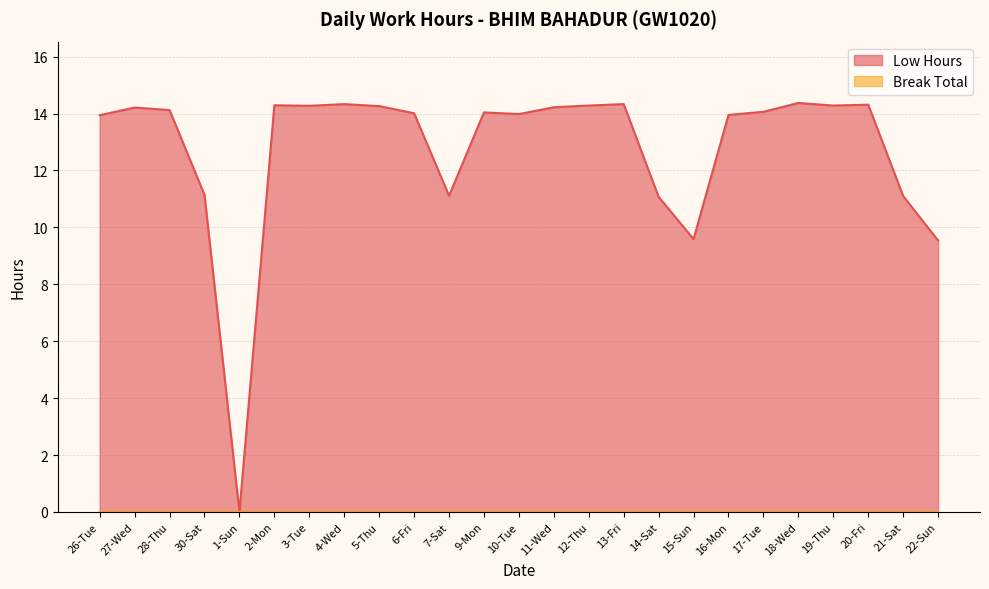

How many values exceed 14?

15